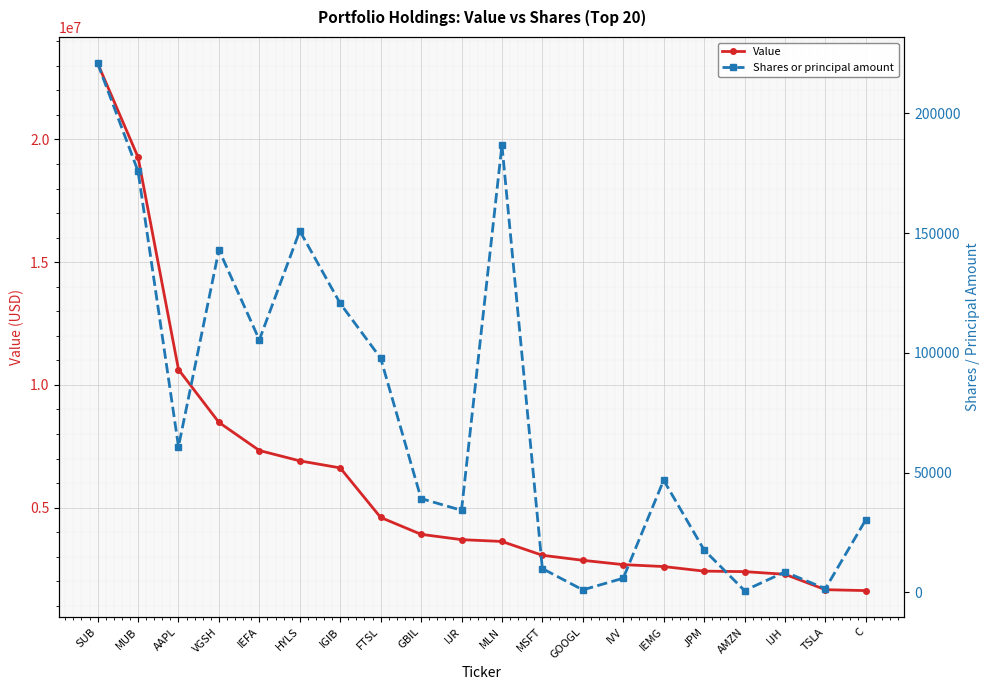

True or false: Value has a value of 9408303 at IGIB.

False